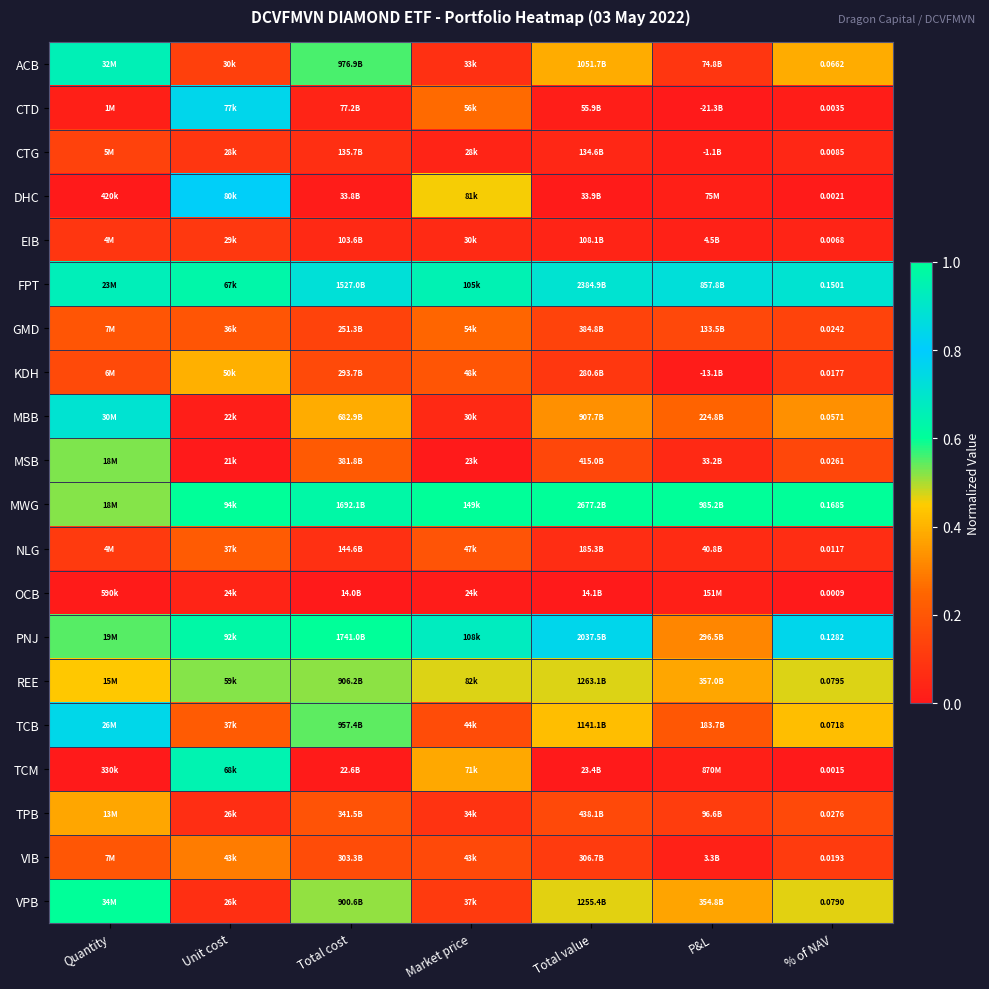

True or false: FPT has a value of 0.3 at % of NAV.

False